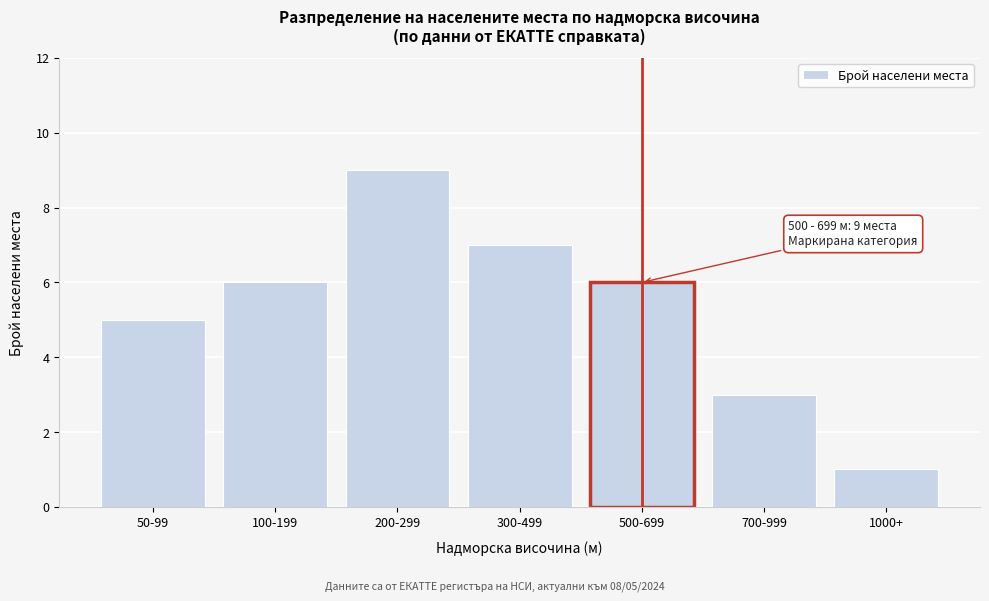

Reading left to right, list all the values displayed in this chart.

5	6	9	7	6	3	1